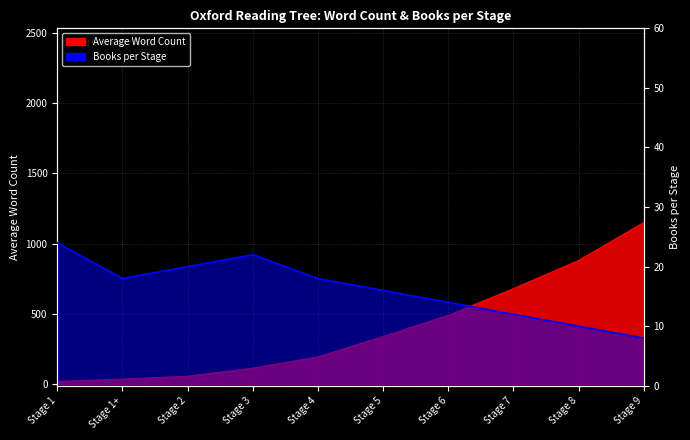

Rank the categories by value from lowest to highest.

Stage 1, Stage 1+, Stage 2, Stage 3, Stage 4, Stage 5, Stage 6, Stage 7, Stage 8, Stage 9